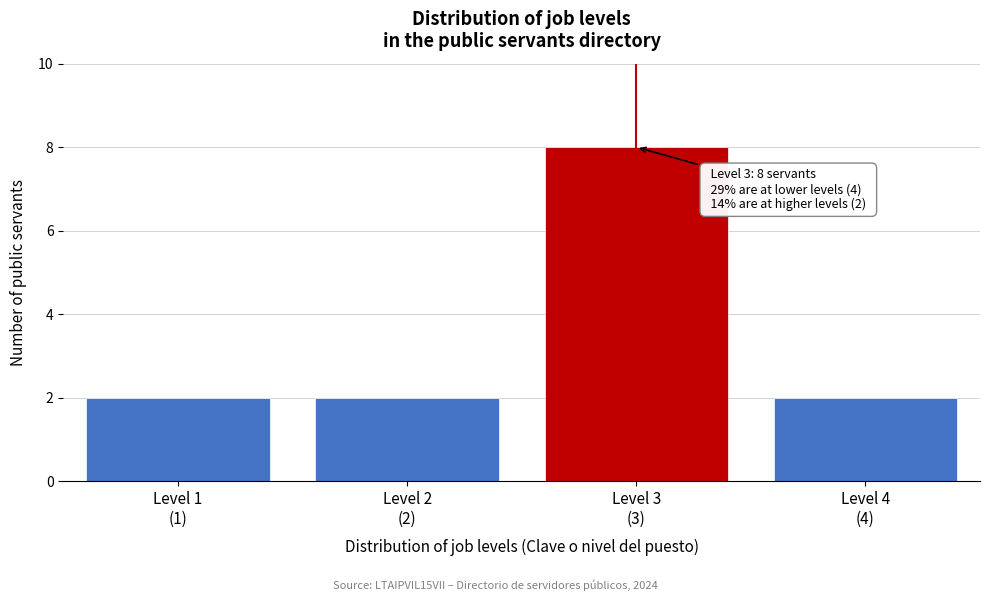

Reading left to right, list all the values displayed in this chart.

2	2	8	2